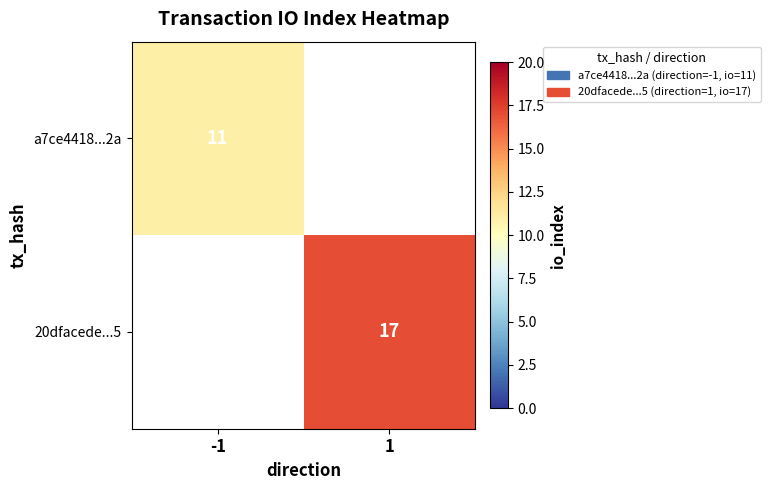

Is it true that a7ce4418...2a equals 3 at -1?

False